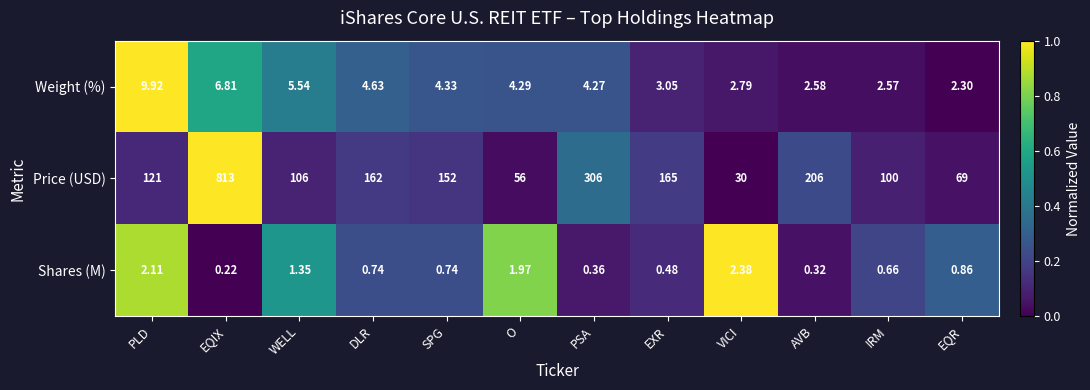

Which category has the highest value across all series?

EQIX